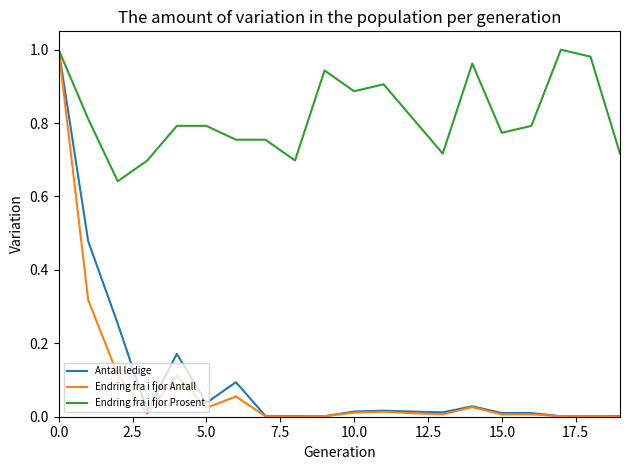

Which series has the widest spread of values?

Endring fra i fjor Antall